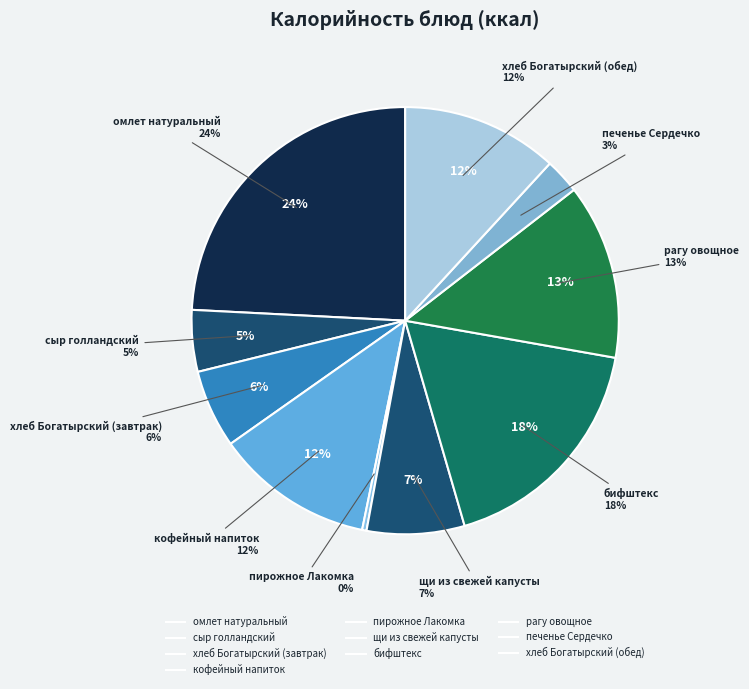

Does any single category account for the majority?

No